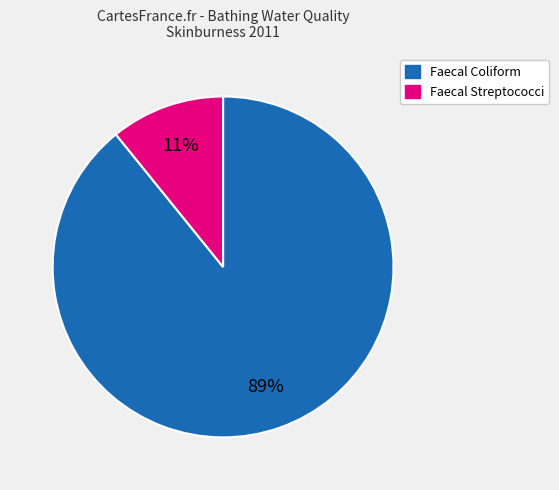

Which has a higher value, Faecal Coliform or Faecal Streptococci?

Faecal Coliform